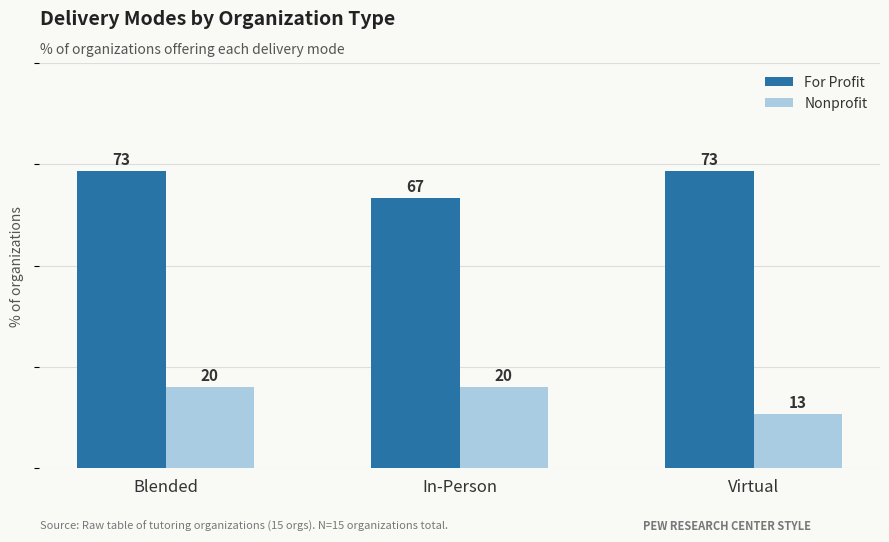

How many values in the For Profit series exceed 73?

2